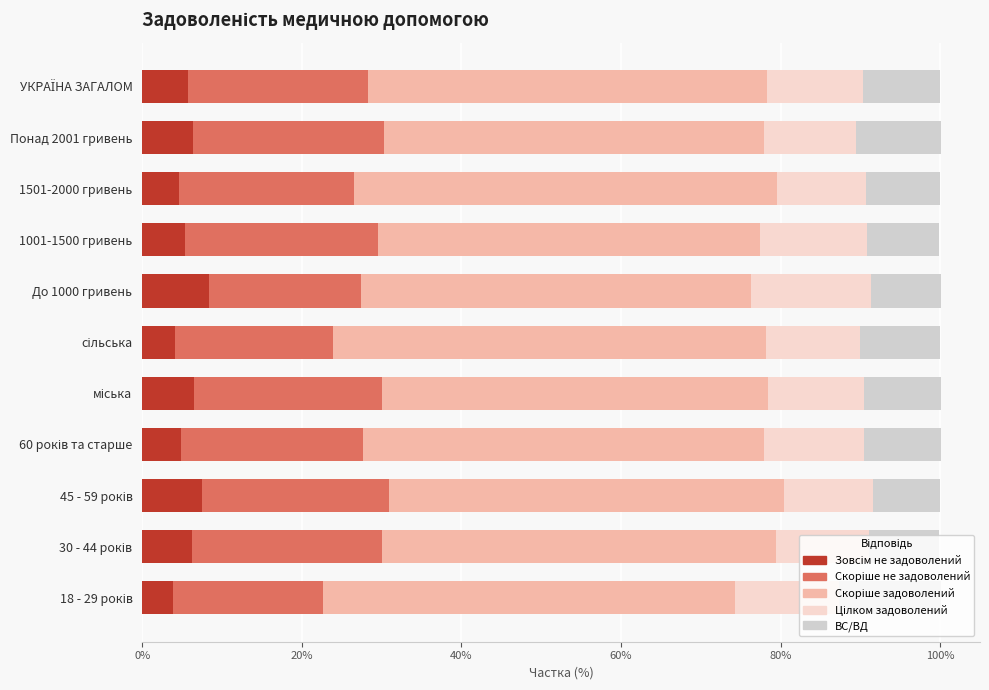

What is the value of the Скоріше не задоволений bar at the 10th from the left?

0.2